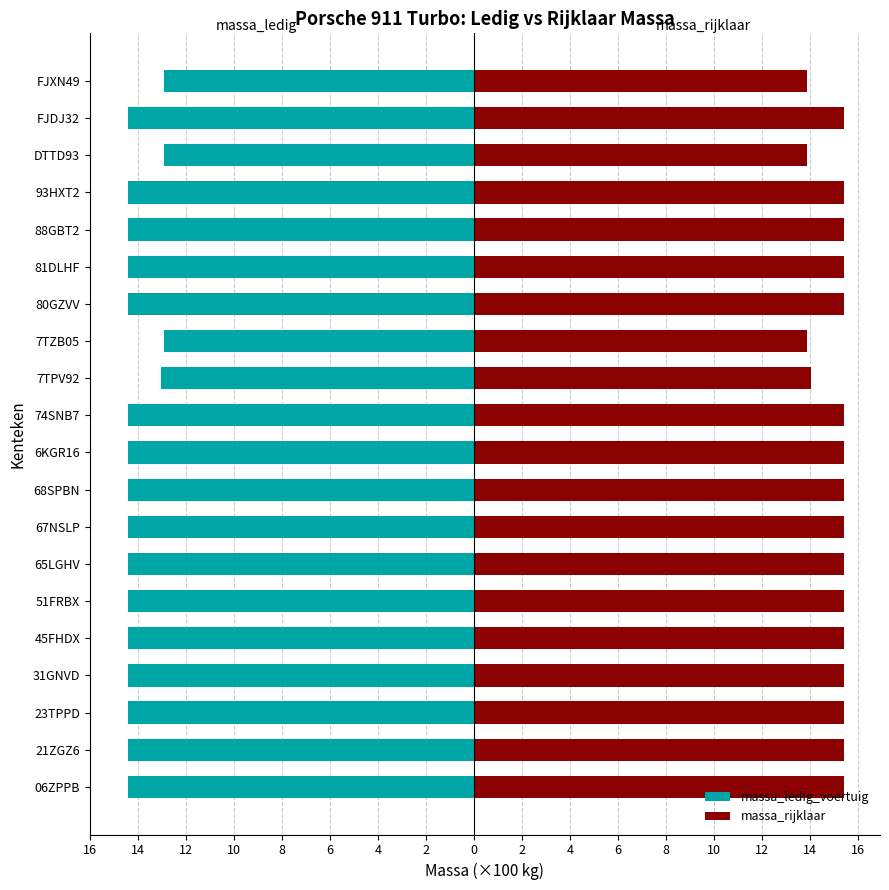

Reading left to right, list all the values displayed in this chart.

massa_ledig_voertuig: -14.4	-14.4	-14.4	-14.4	-14.4	-14.4	-14.4	-14.4	-14.4	-14.4	-14.4	-13.1	-12.9	-14.4	-14.4	-14.4	-14.4	-12.9	-14.4	-12.9
massa_rijklaar: 15.4	15.4	15.4	15.4	15.4	15.4	15.4	15.4	15.4	15.4	15.4	14.1	13.9	15.4	15.4	15.4	15.4	13.9	15.4	13.9